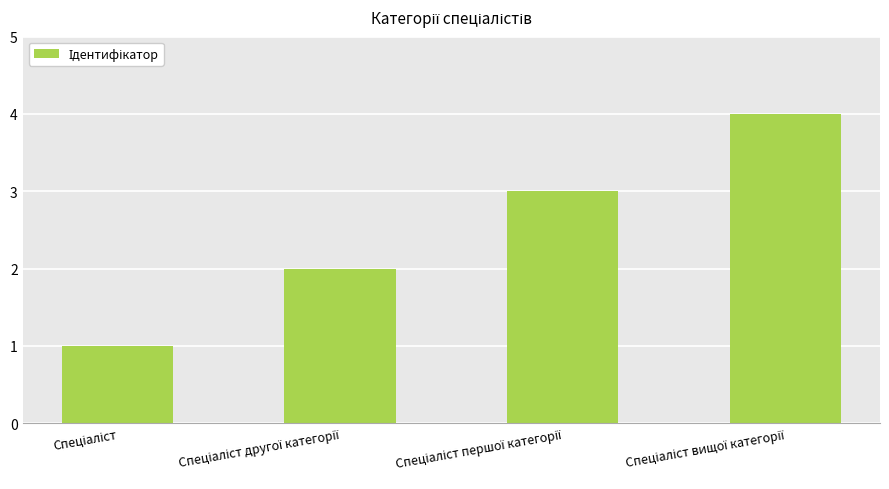

What is the difference between the maximum and minimum values?

3